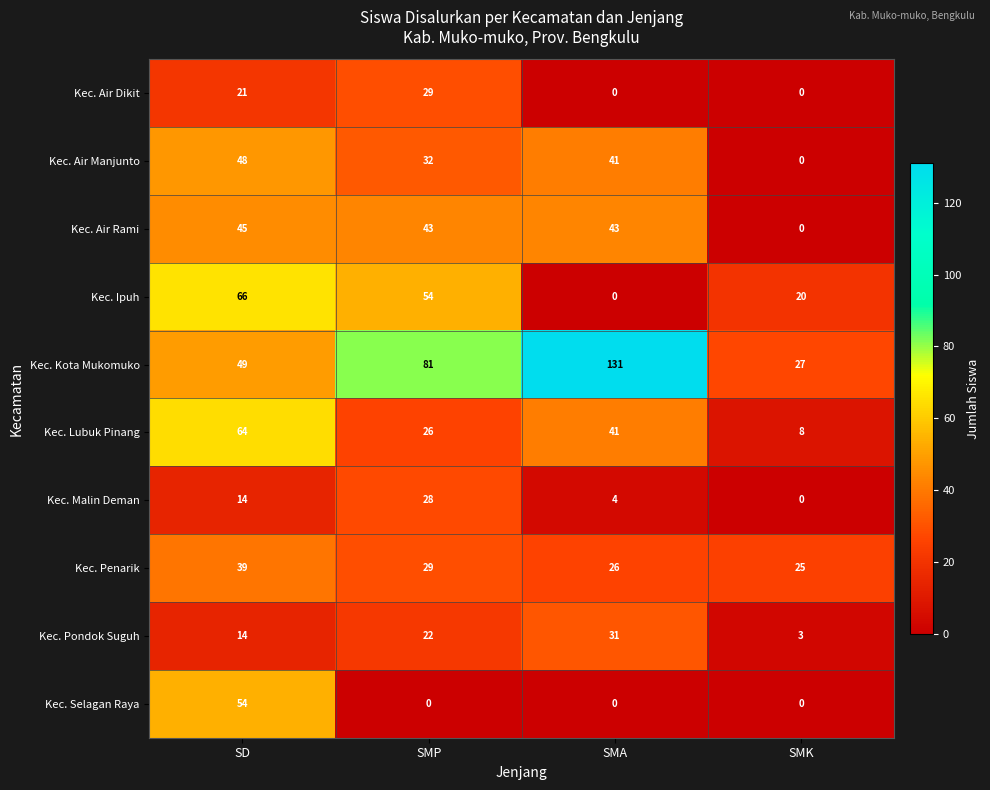

Rank the series by their maximum value, from lowest to highest.

Kec. Malin Deman, Kec. Air Dikit, Kec. Pondok Suguh, Kec. Penarik, Kec. Air Rami, Kec. Air Manjunto, Kec. Selagan Raya, Kec. Lubuk Pinang, Kec. Ipuh, Kec. Kota Mukomuko